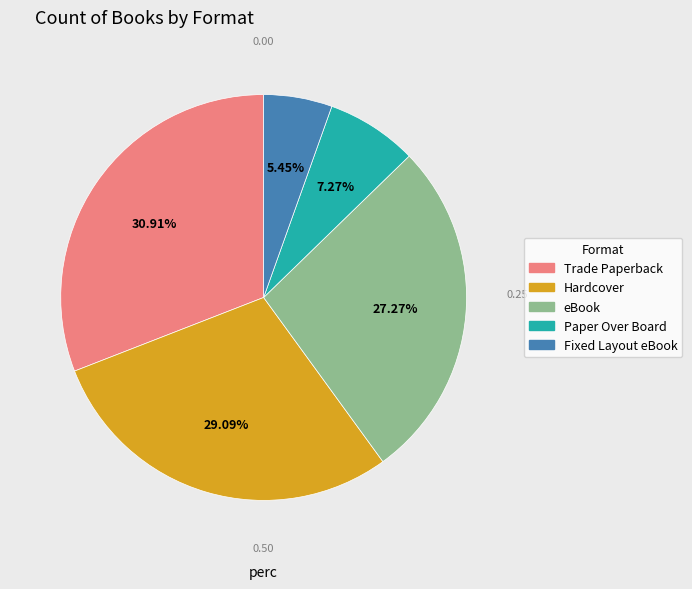

Does any single category account for the majority?

No